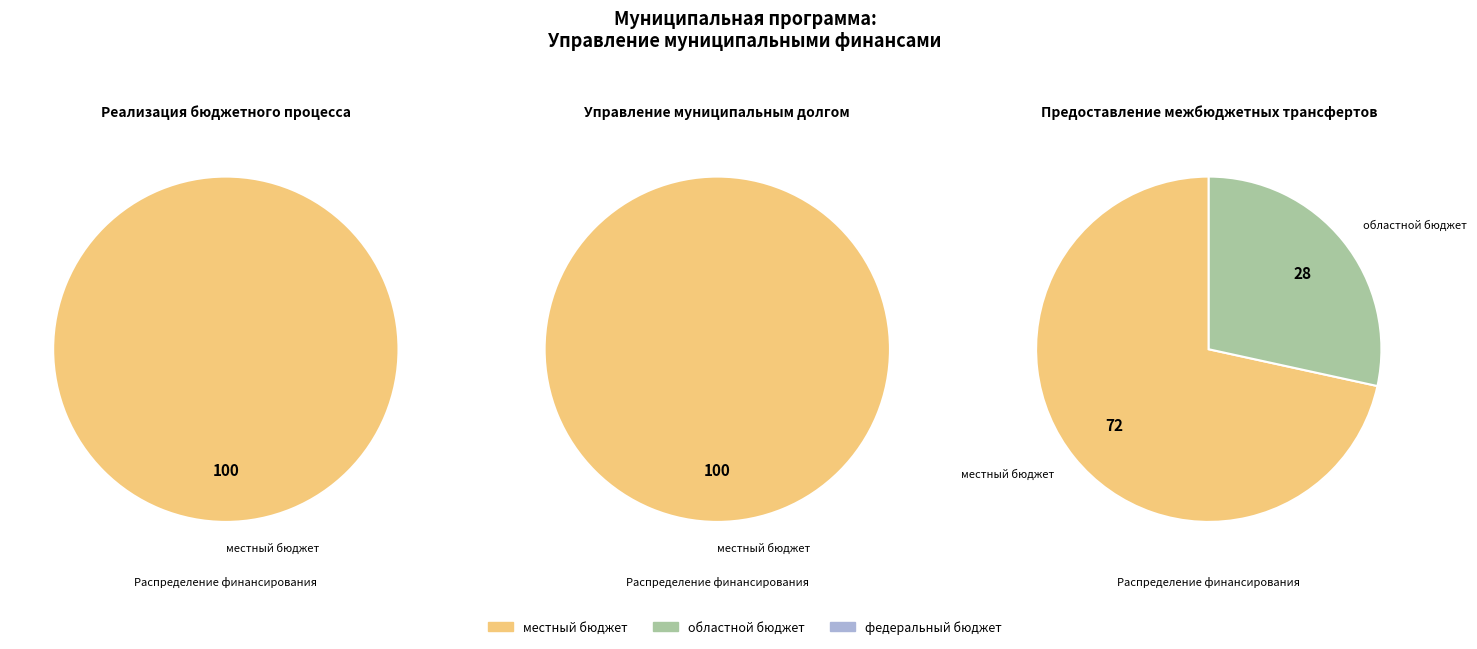

The Реализация бюджетного процесса slice represents 9% of the pie. True or false?

False